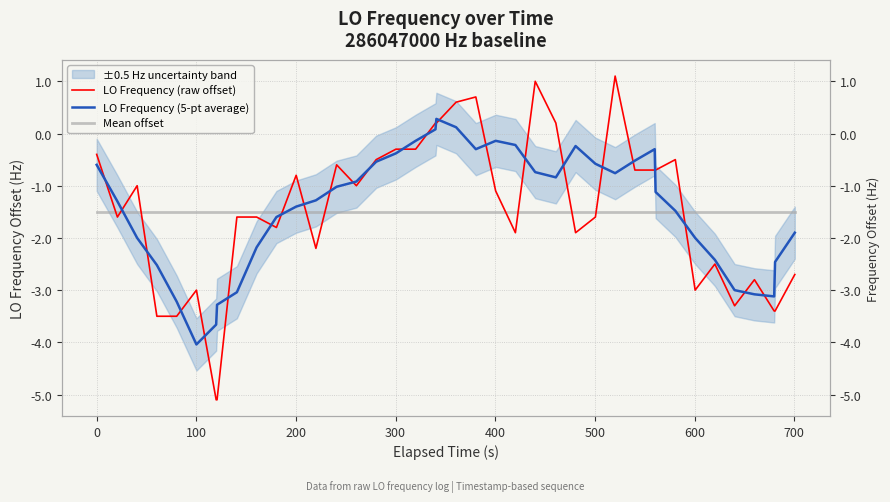

What is the value of the Mean offset point at the 32nd from the left?

-1.5